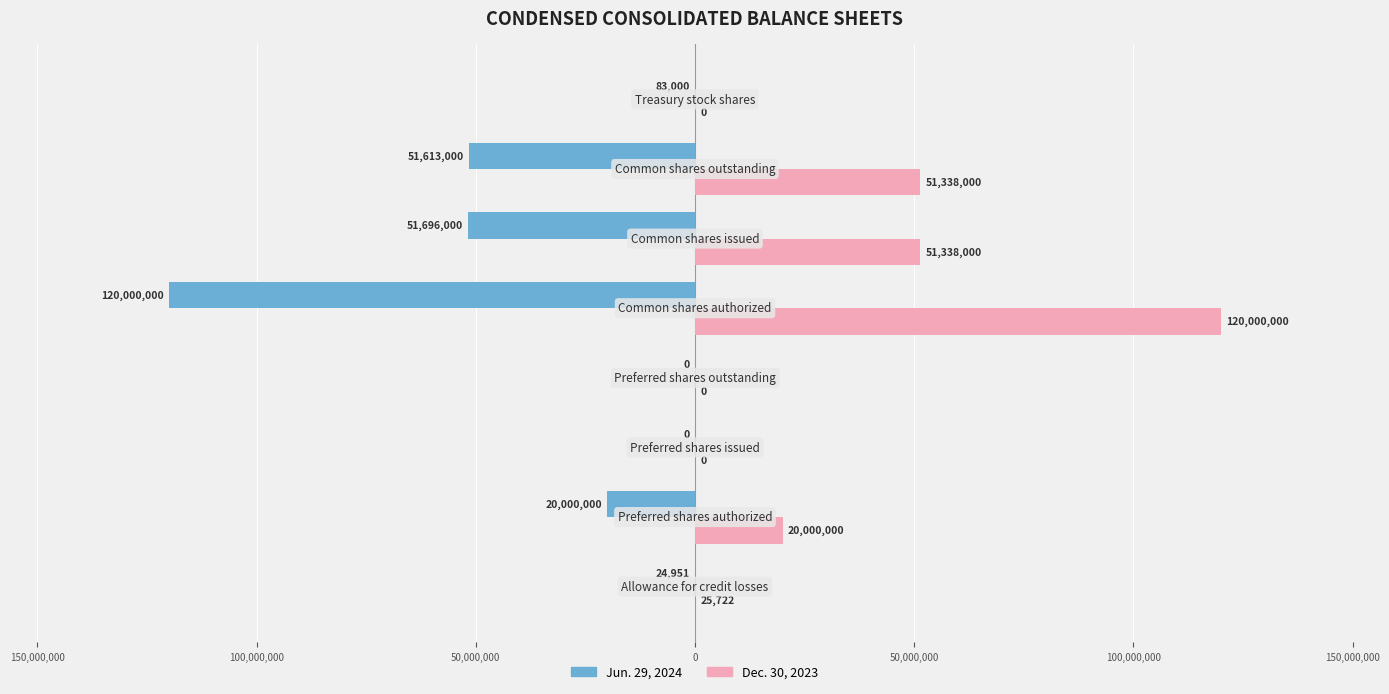

Rank the series by their average value, from lowest to highest.

Jun. 29, 2024, Dec. 30, 2023